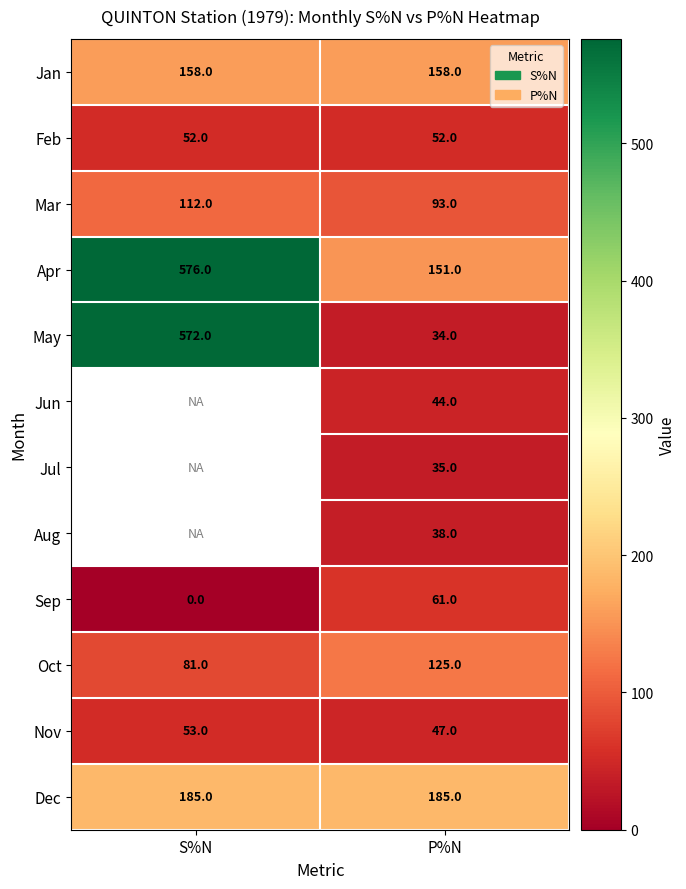

The value of Dec at S%N is 47. True or false?

False